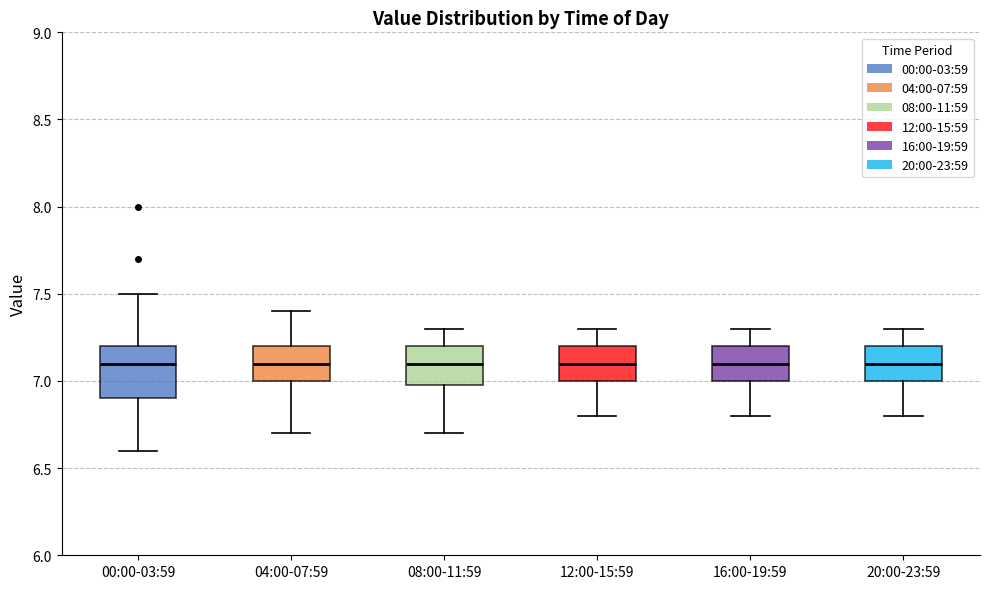

Which box is the tallest, from its lower edge to its upper edge?

00:00-03:59